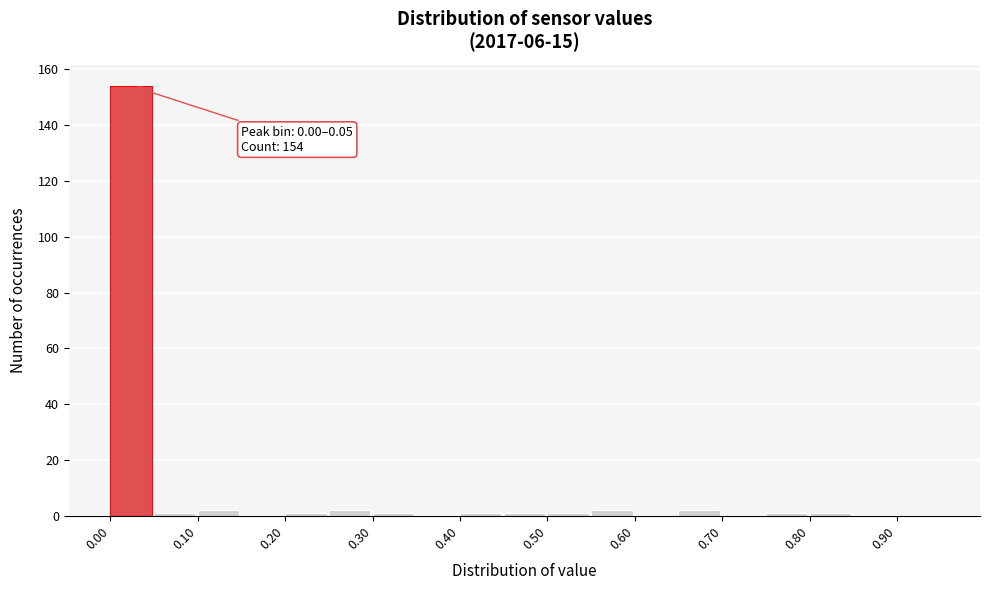

Over which range of the x-axis is the bar tallest?

0.00 to 0.05